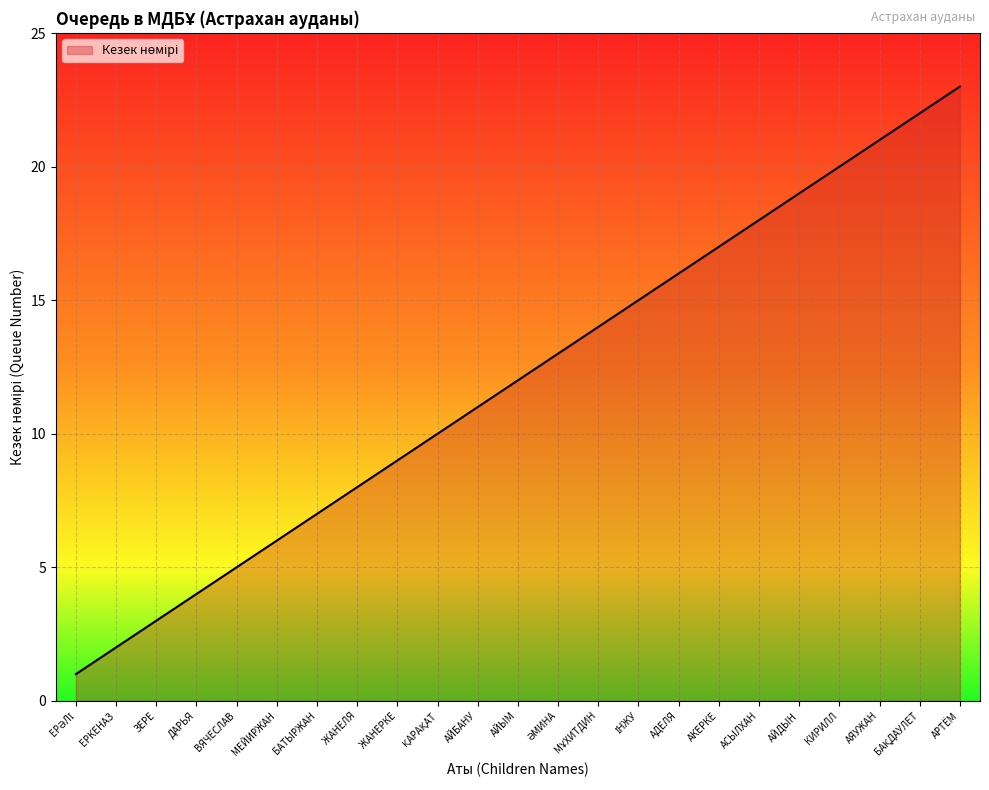

Approximately how many times larger is the value at АДЕЛЯ compared to ЖАНЕЛЯ?

2.0